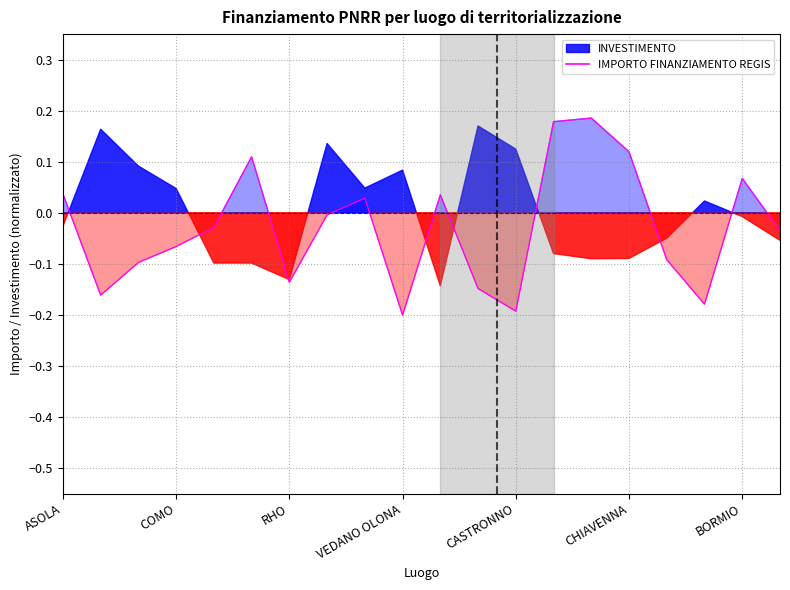

How many interior local valleys (lower than both neighbors) does the data have?

5